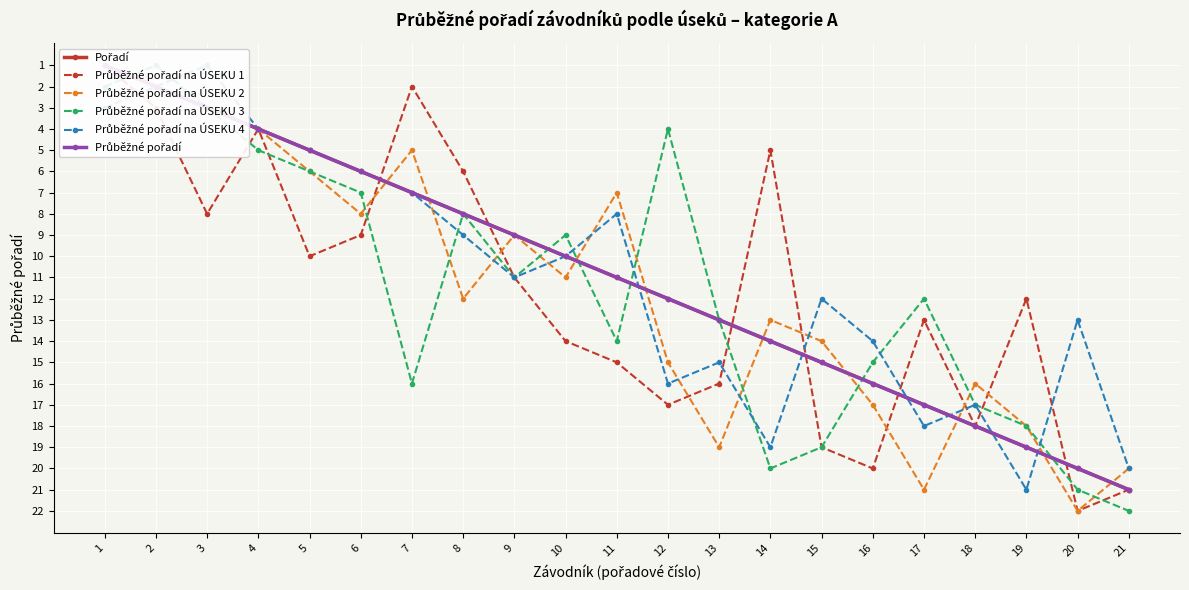

Reading left to right, what are all the values shown in this chart?

Pořadí: 1=1	2=2	3=3	4=4	5=5	6=6	7=7	8=8	9=9	10=10	11=11	12=12	13=13	14=14	15=15	16=16	17=17	18=18	19=19	20=20	21=21
Průběžné pořadí na ÚSEKU 1: 1=1	2=3	3=8	4=4	5=10	6=9	7=2	8=6	9=11	10=14	11=15	12=17	13=16	14=5	15=19	16=20	17=13	18=18	19=12	20=22	21=21
Průběžné pořadí na ÚSEKU 2: 1=1	2=2	3=3	4=4	5=6	6=8	7=5	8=12	9=9	10=11	11=7	12=15	13=19	14=13	15=14	16=17	17=21	18=16	19=18	20=22	21=20
Průběžné pořadí na ÚSEKU 3: 1=2	2=1	3=3	4=5	5=6	6=7	7=16	8=8	9=11	10=9	11=14	12=4	13=13	14=20	15=19	16=15	17=12	18=17	19=18	20=21	21=22
Průběžné pořadí na ÚSEKU 4: 1=3	2=2	3=1	4=4	5=5	6=6	7=7	8=9	9=11	10=10	11=8	12=16	13=15	14=19	15=12	16=14	17=18	18=17	19=21	20=13	21=20
Průběžné pořadí: 1=1	2=2	3=3	4=4	5=5	6=6	7=7	8=8	9=9	10=10	11=11	12=12	13=13	14=14	15=15	16=16	17=17	18=18	19=19	20=20	21=21